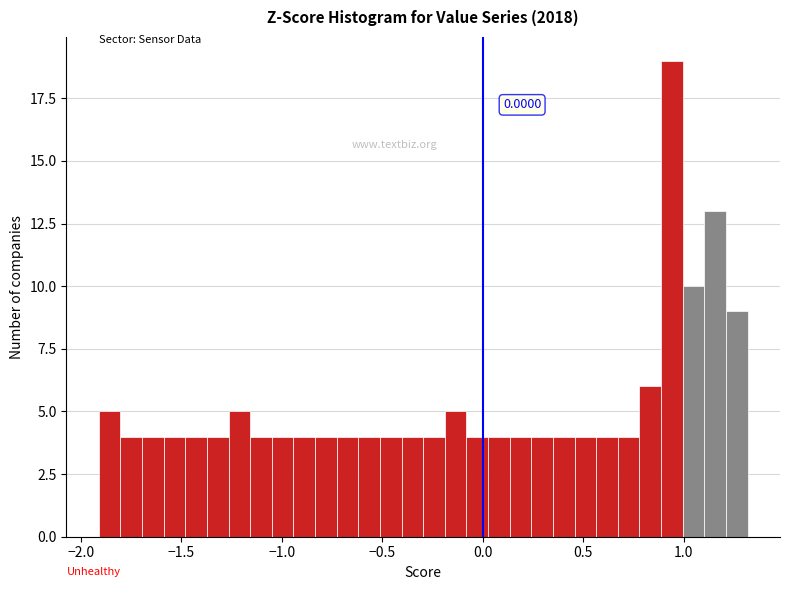

Read against the x-axis, roughly where is the centre of the tallest bar?

0.95